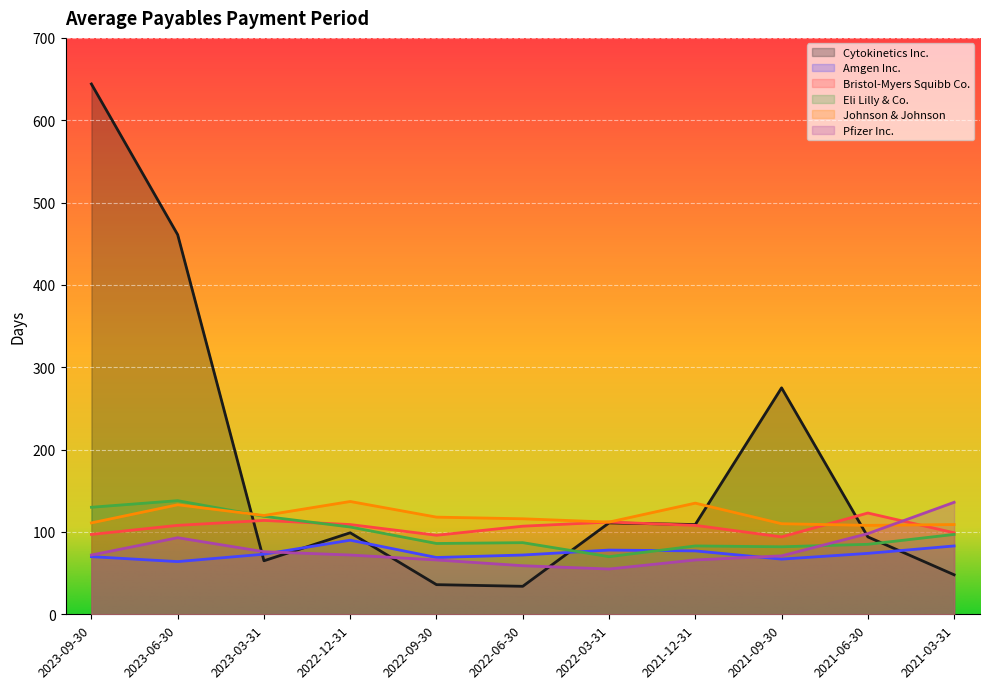

At which label does Johnson & Johnson reach its peak?

2022-12-31